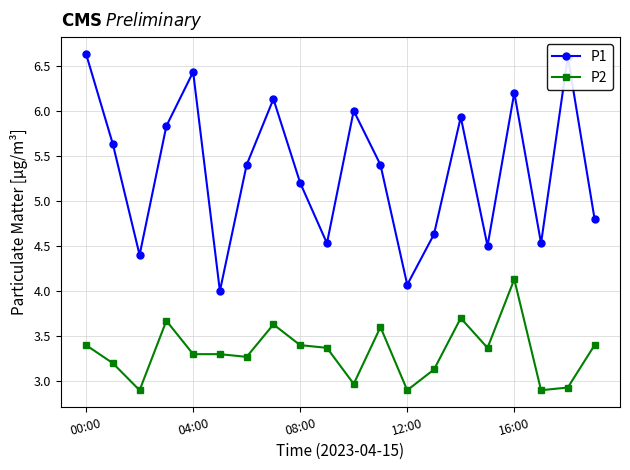

Which series has the largest total across all categories?

P1